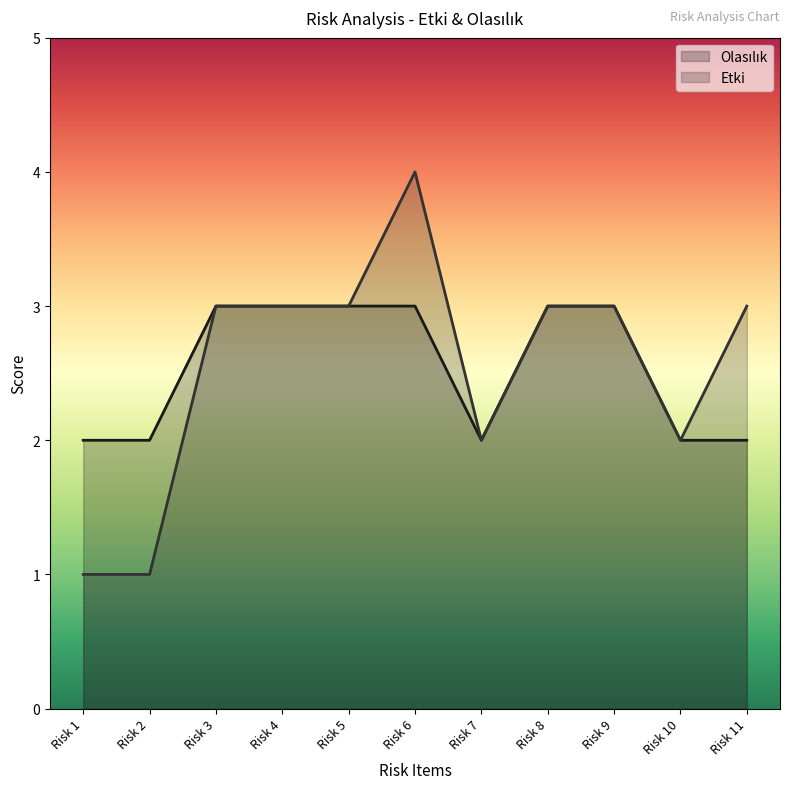

How many lines are shown in the chart?

2